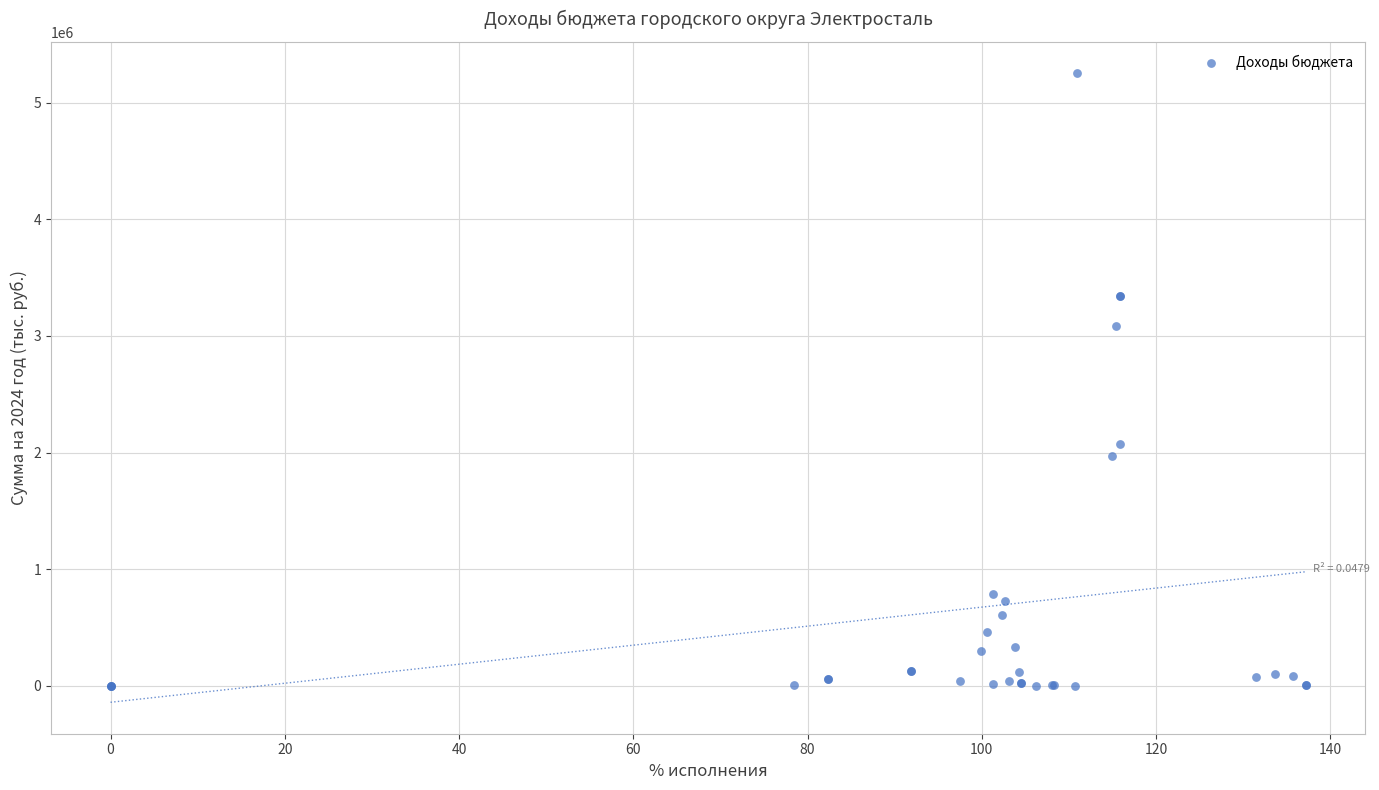

What Y value in the scatter plot is closest to 2625438?

3085392.0